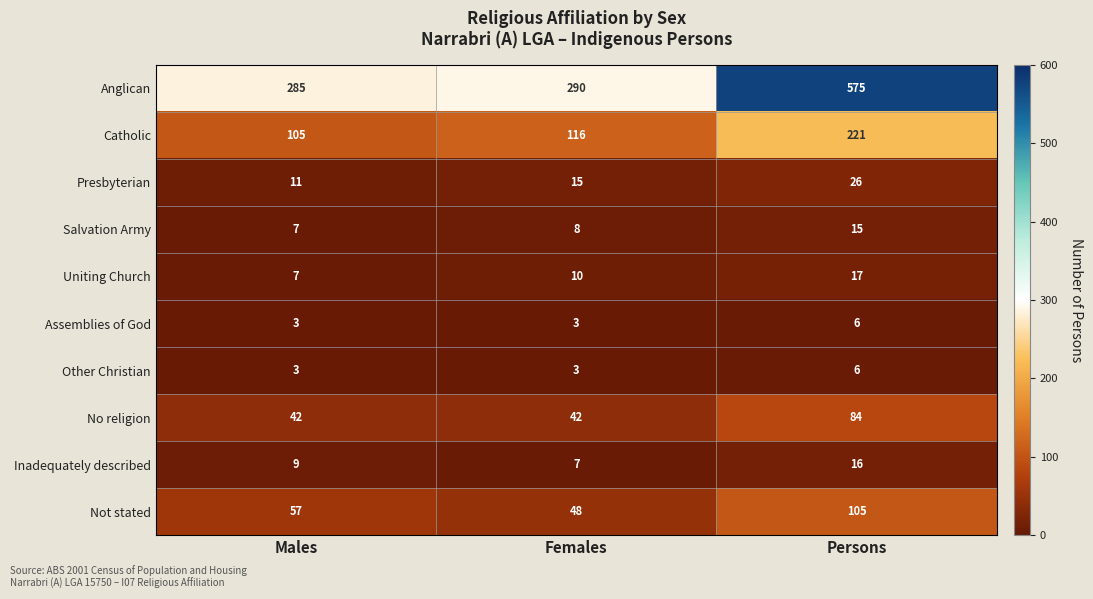

At how many categories does at least one series exceed 84?

3